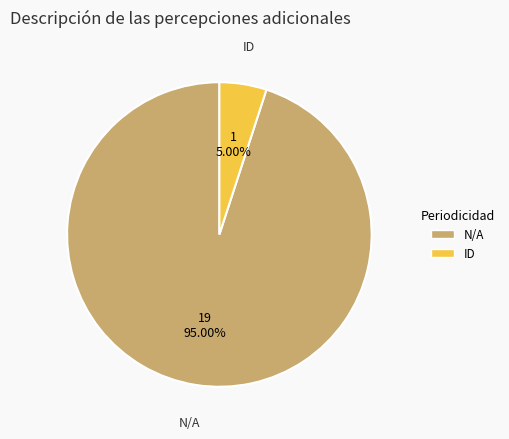

Count the number of slices in the pie.

2